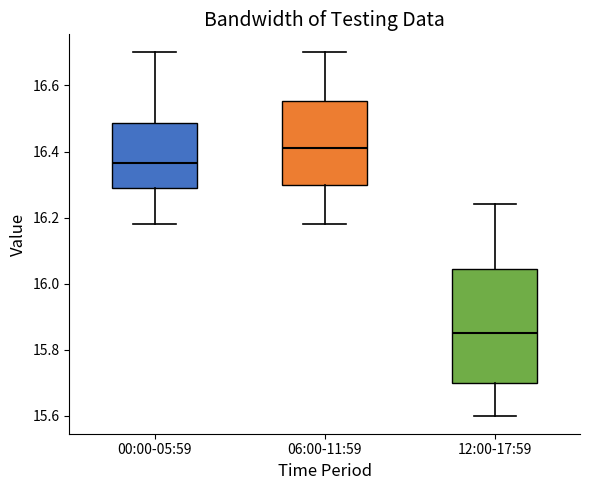

Reading left to right, read every box against the y-axis: the position of its median line, the range the box covers, and the ends of its whiskers. The values are not printed on the chart, so give them approximately, as read against the axis.

00:00-05:59: median 16.36, box 16.30 to 16.48, whiskers 16.18 to 16.70
06:00-11:59: median 16.42, box 16.30 to 16.56, whiskers 16.18 to 16.70
12:00-17:59: median 15.86, box 15.70 to 16.04, whiskers 15.60 to 16.24